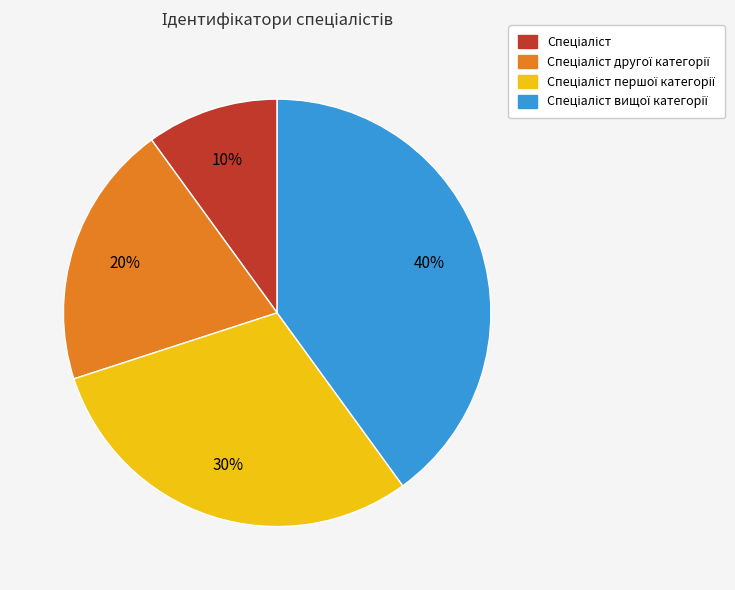

Is there a majority slice in this chart?

No